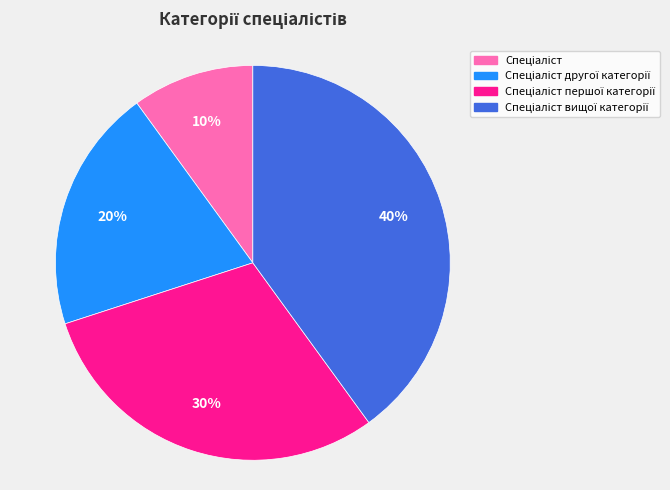

To the nearest percent, what is the average slice percentage?

25%